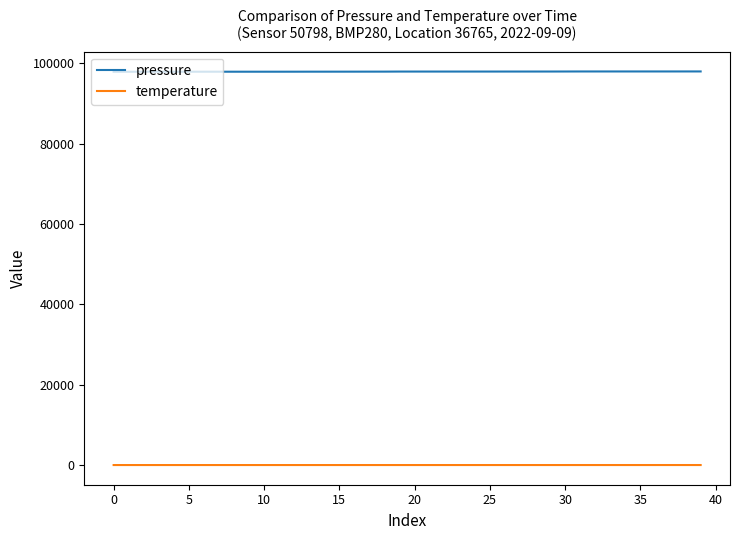

List the series in order of their peak value, highest first.

pressure, temperature